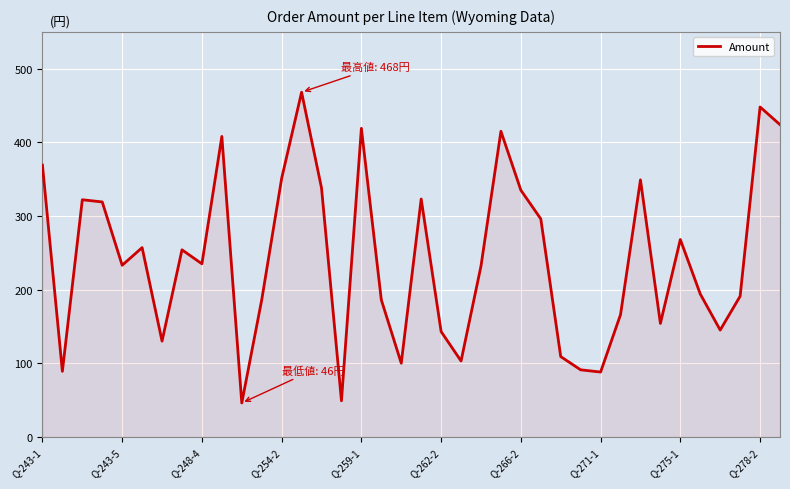

What is the difference between the maximum and minimum values?

422